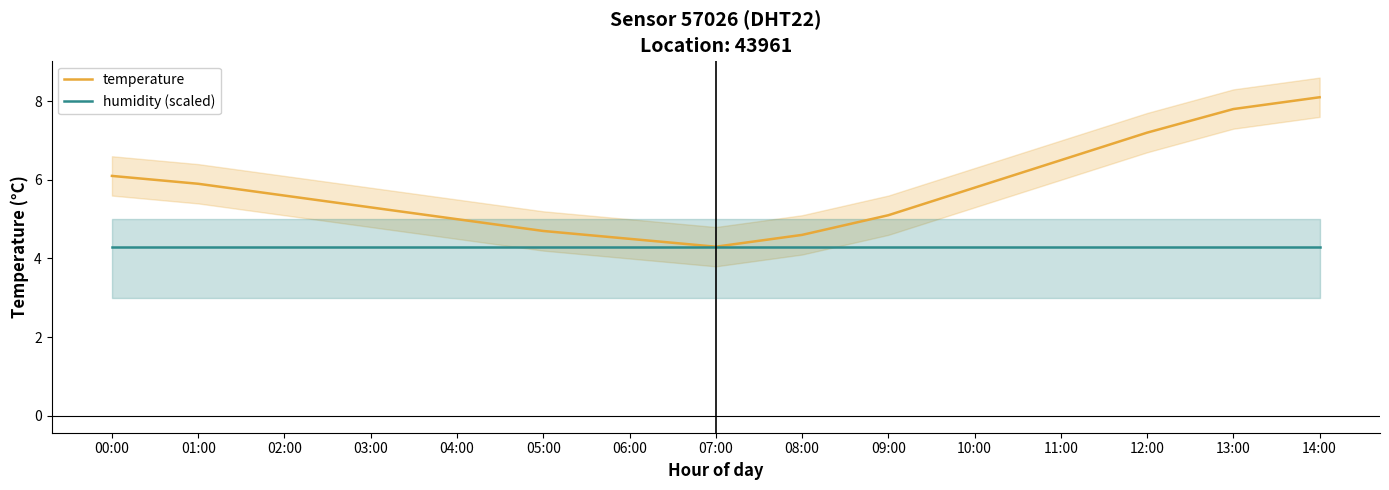

What is the average value of the humidity (scaled) series?

4.3